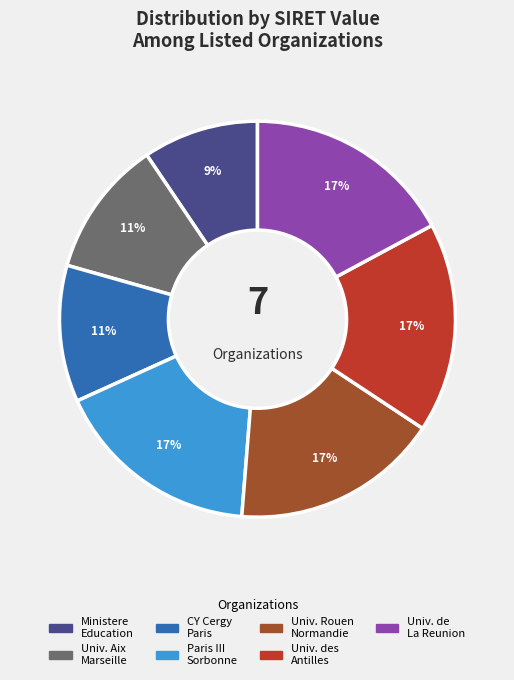

Is there any slice that represents more than half of the pie?

No